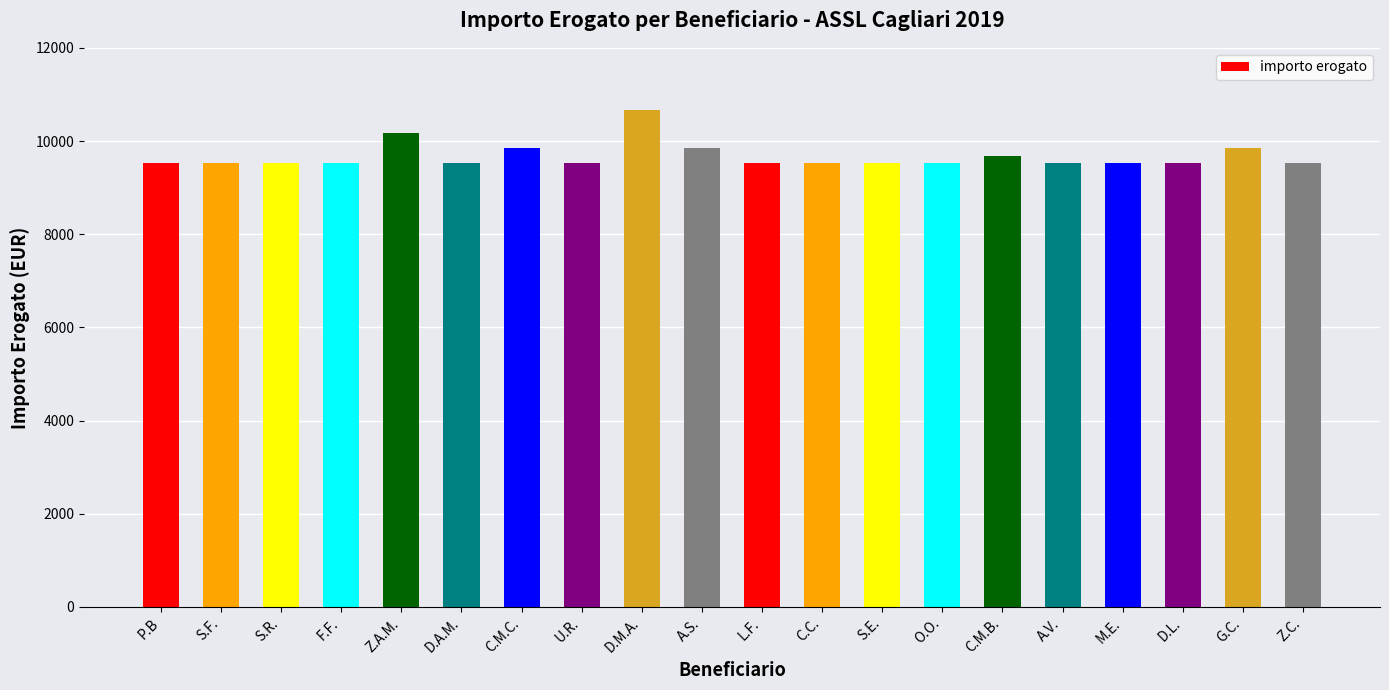

Approximately how many times larger is the value at U.R. compared to D.L.?

1.0